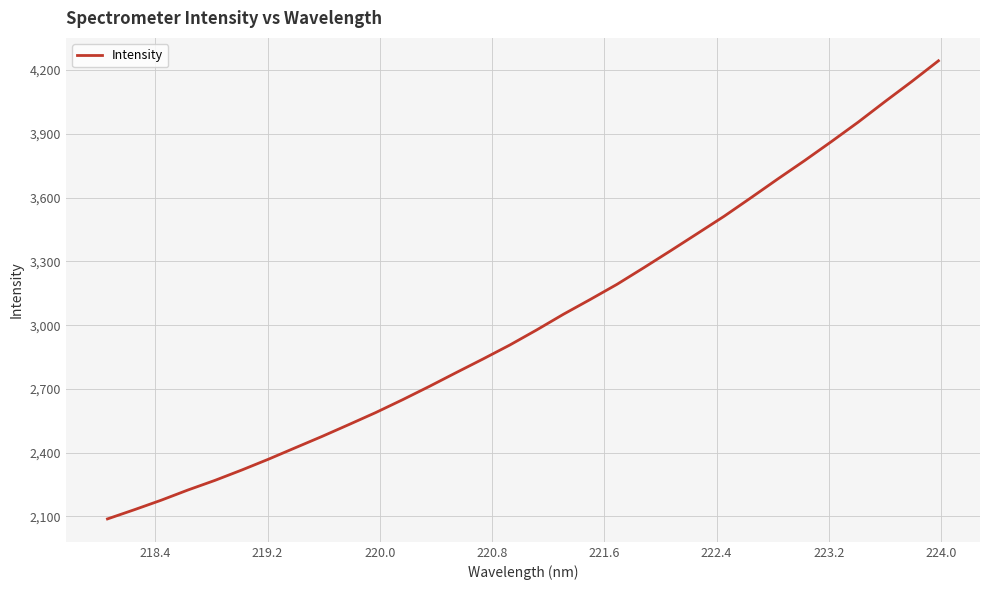

What is the average value?

3022.2